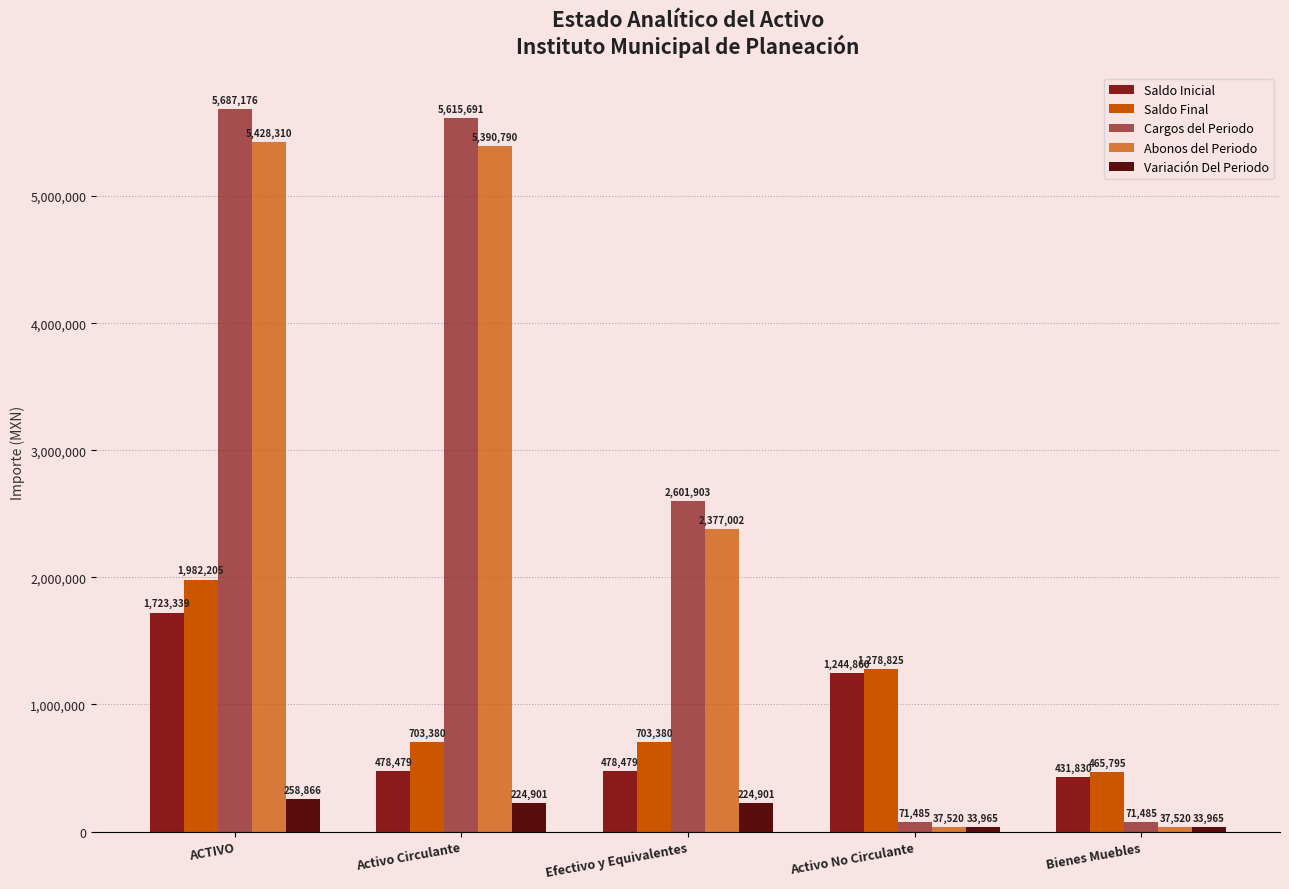

Does the chart contain stacked bars?

No